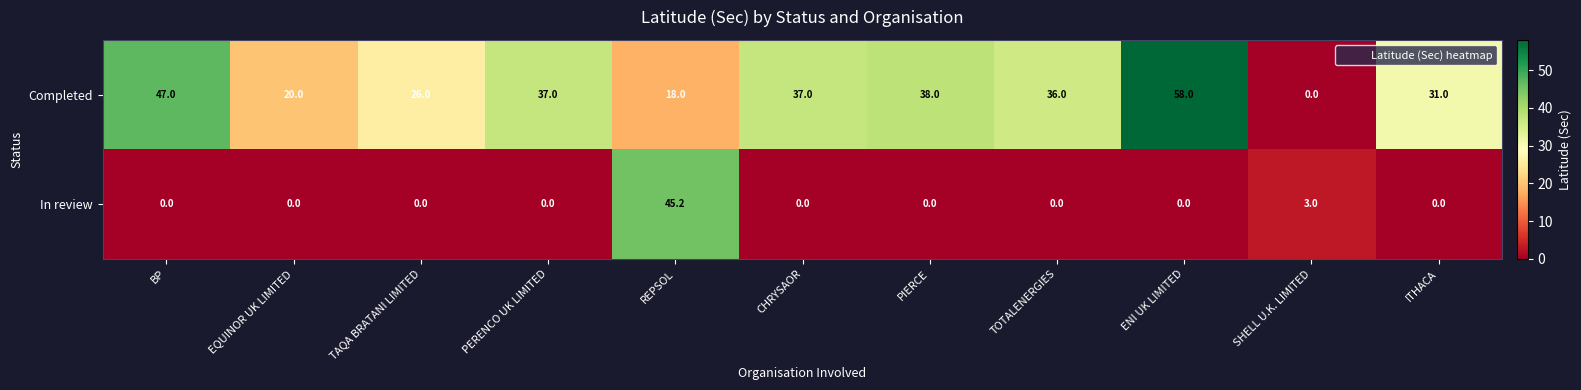

Between CHRYSAOR and PIERCE, which series saw the biggest shift?

Completed